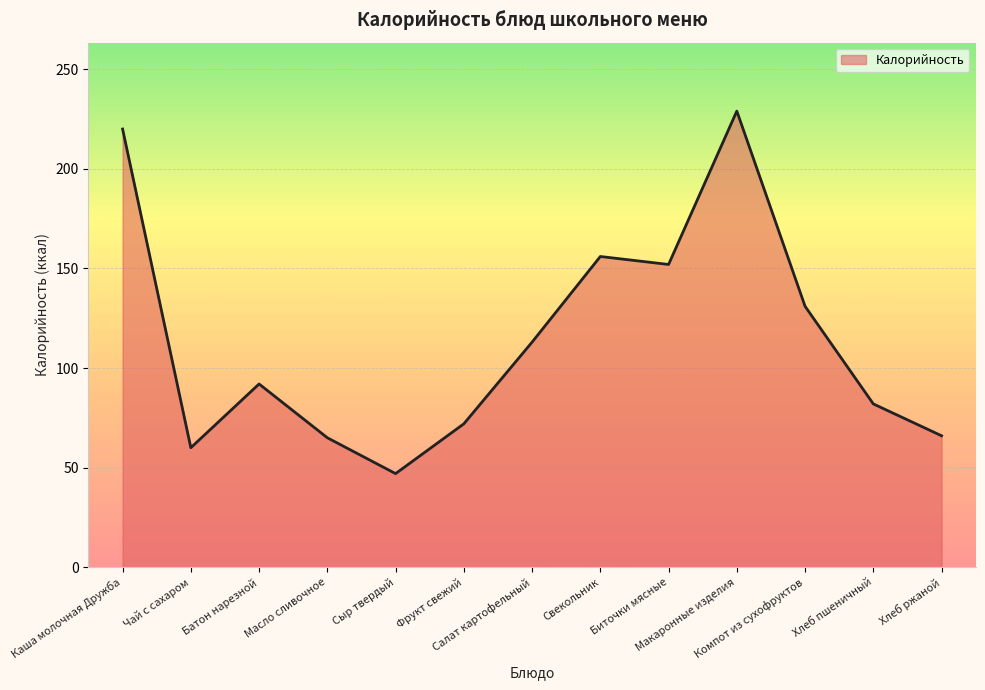

What is the maximum value shown in the chart?

229